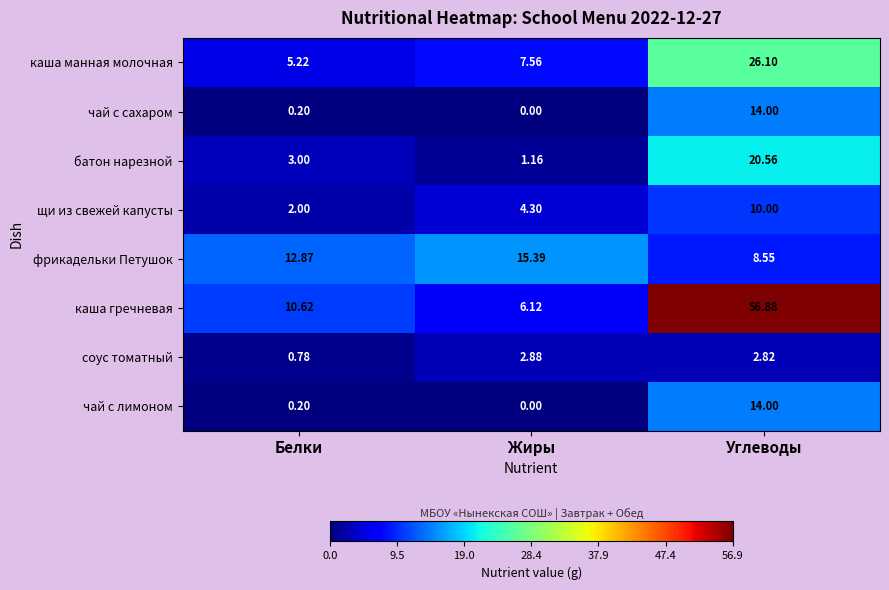

List the labels in order of соус томатный value, largest first.

Жиры, Углеводы, Белки